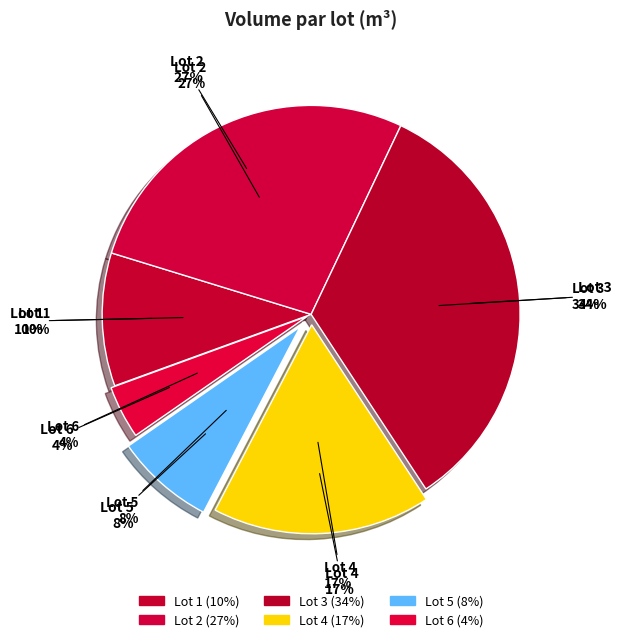

Rank the categories by value from highest to lowest.

Lot 3, Lot 2, Lot 4, Lot 1, Lot 5, Lot 6